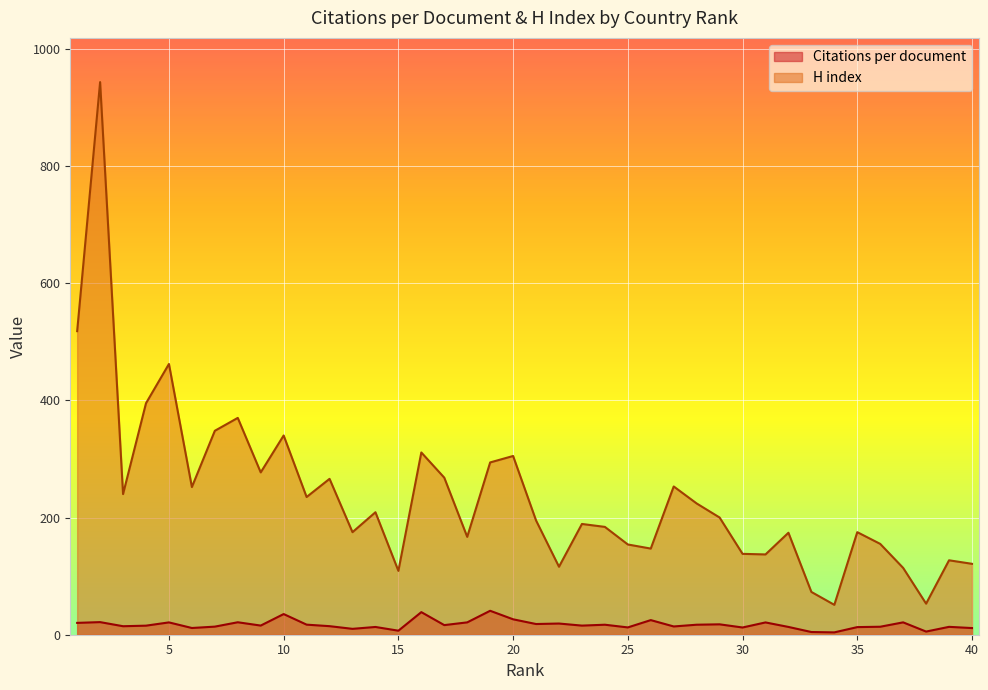

What is the difference between the highest and lowest values at 37?

92.9